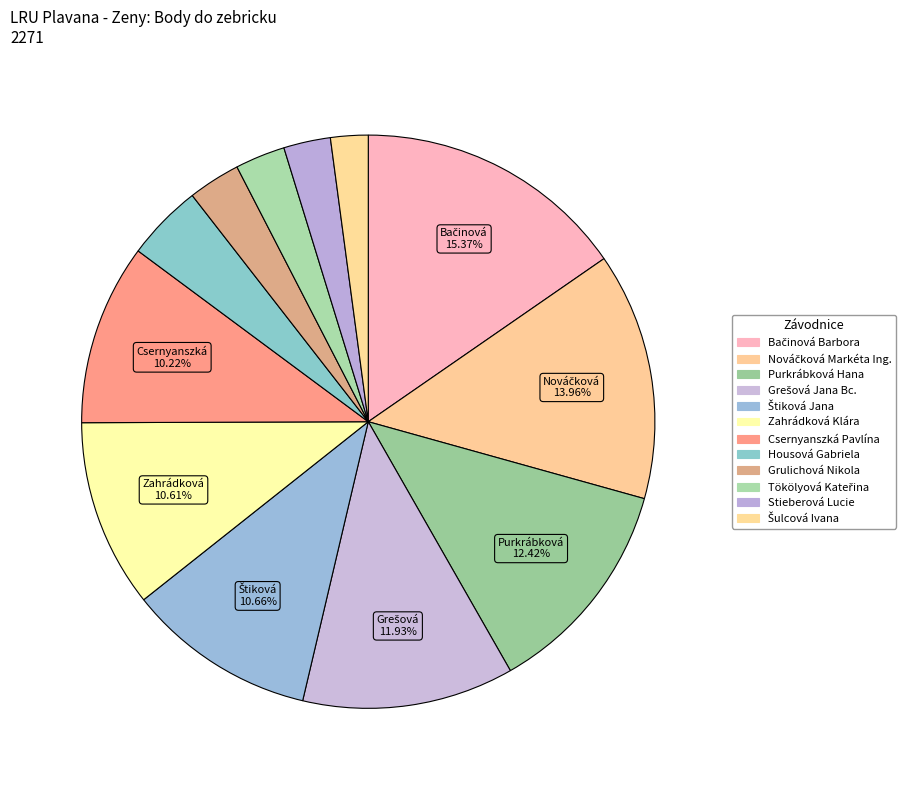

To the nearest percent, what is the combined percentage of Stieberová Lucie and Bačinová Barbora?

18%